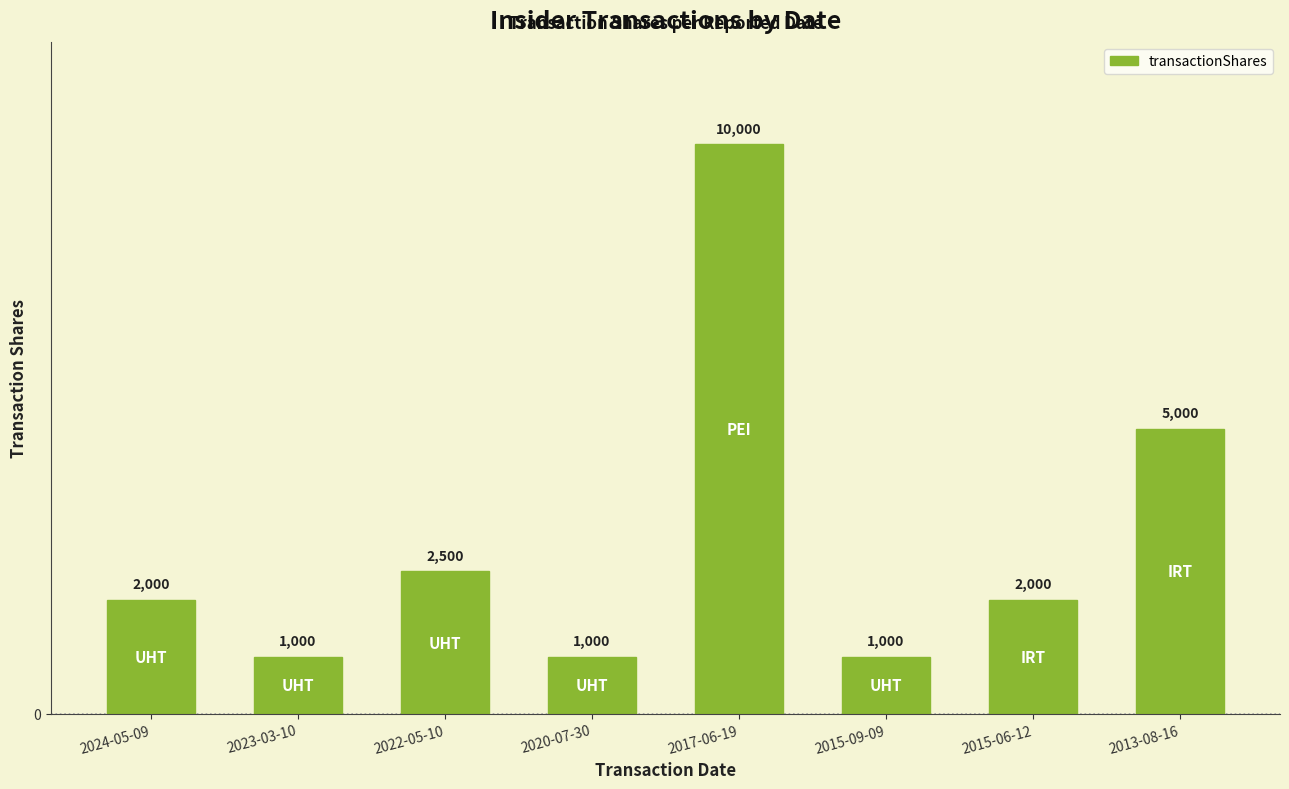

At which category does the chart reach its peak across all series?

2017-06-19